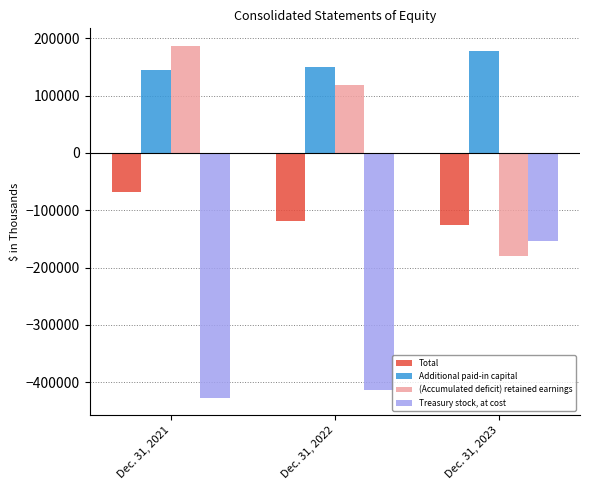

What is the sum of all (Accumulated deficit) retained earnings values?

125378